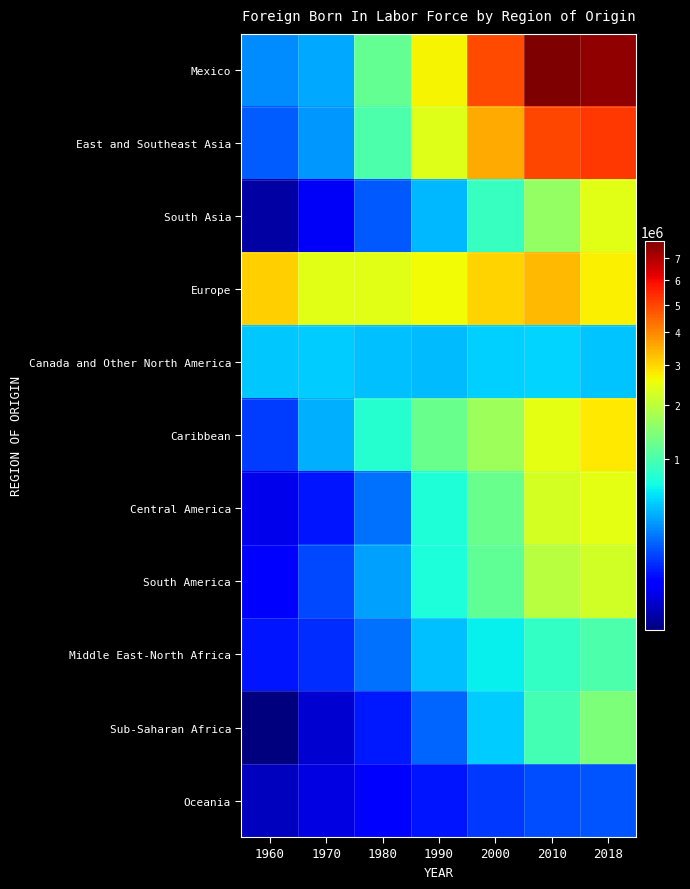

Which series has the largest total across all categories?

Mexico